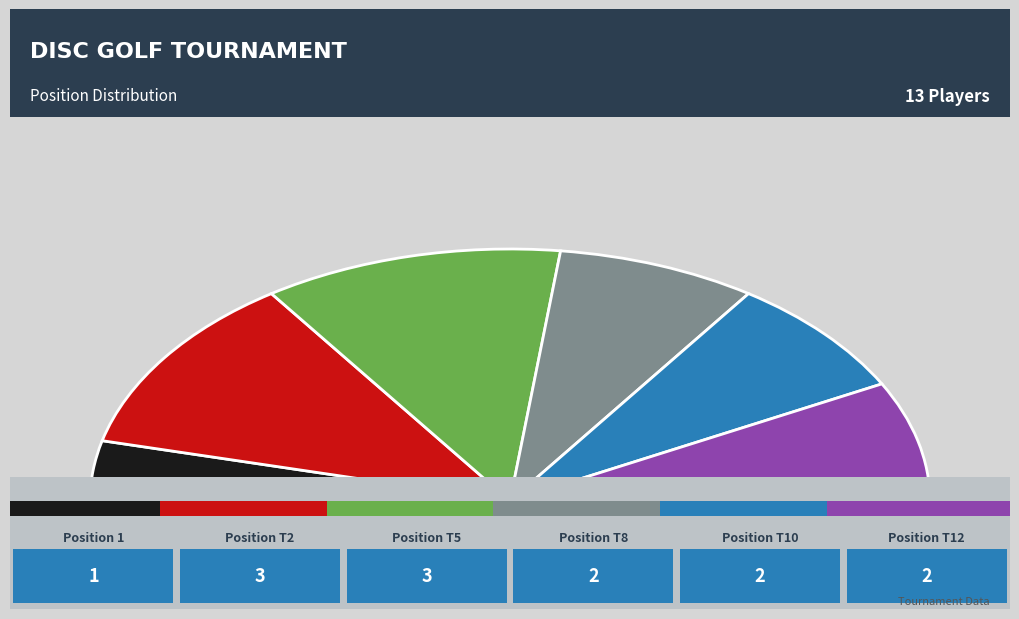

Rank the categories by value from lowest to highest.

1, T8, T10, T12, T2, T5